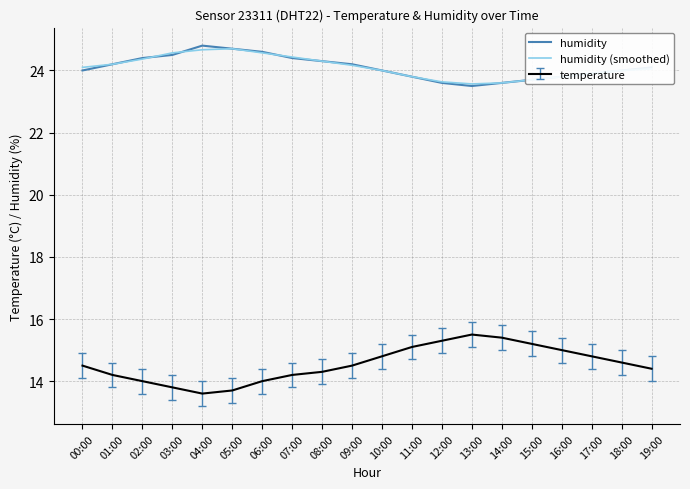

The temperature series shows 14.3 at 08:00. True or false?

True